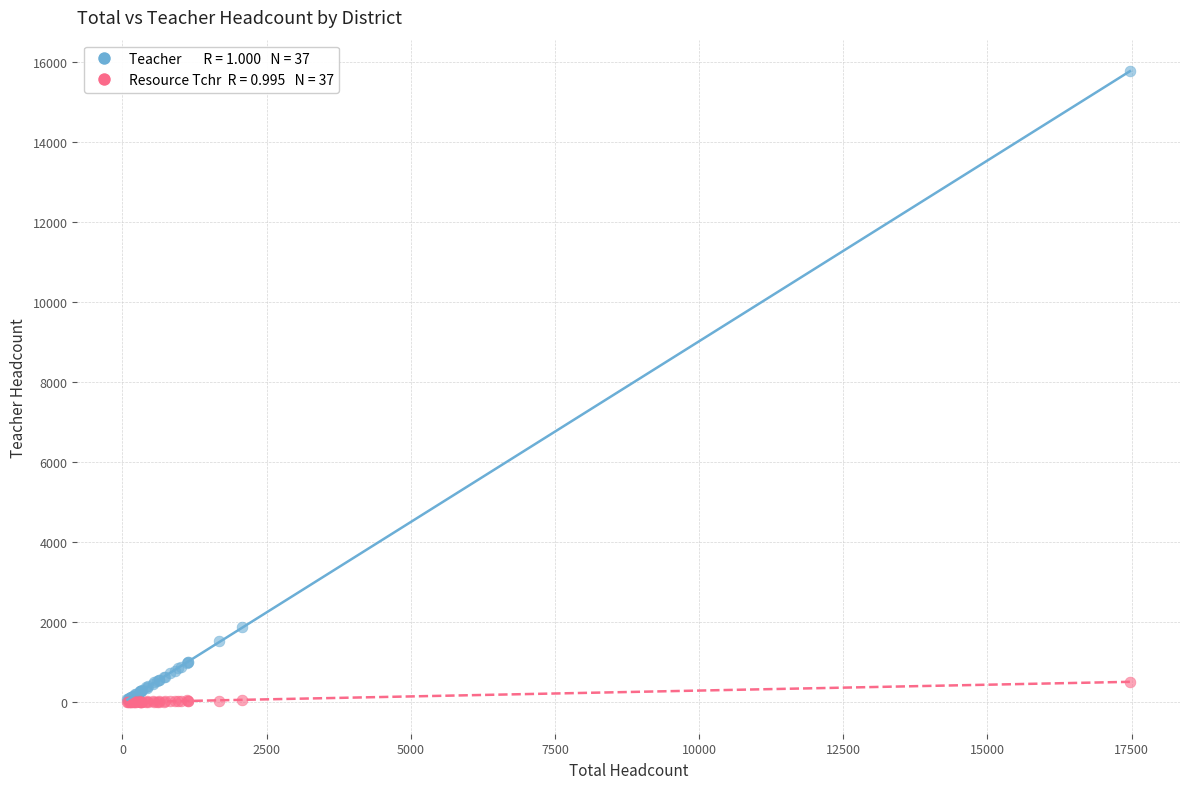

Across all series, what Y value is closest to 7882?

1872